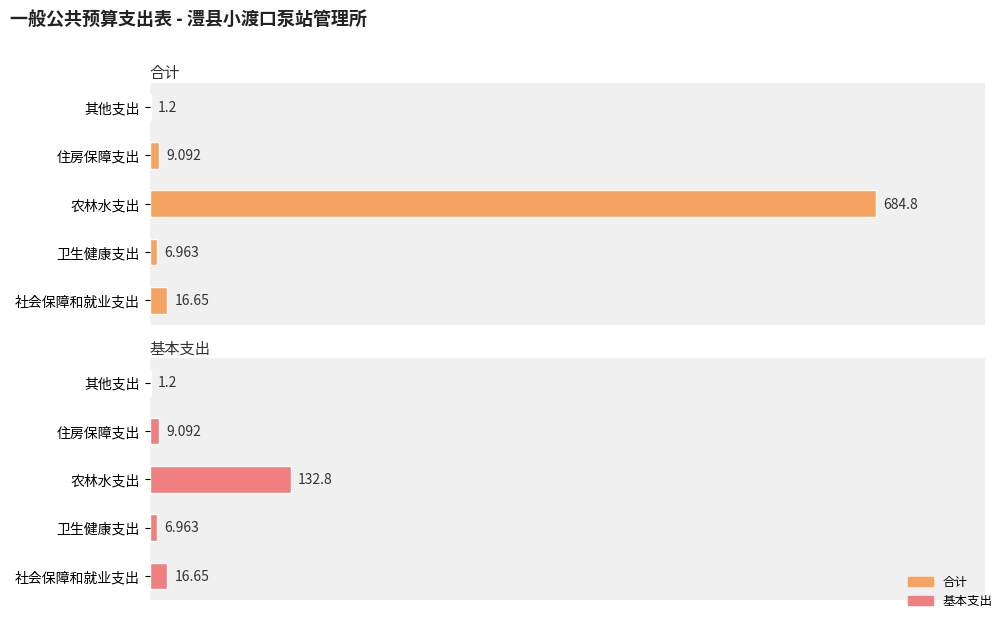

List the series in order of their peak value, highest first.

合计, 基本支出